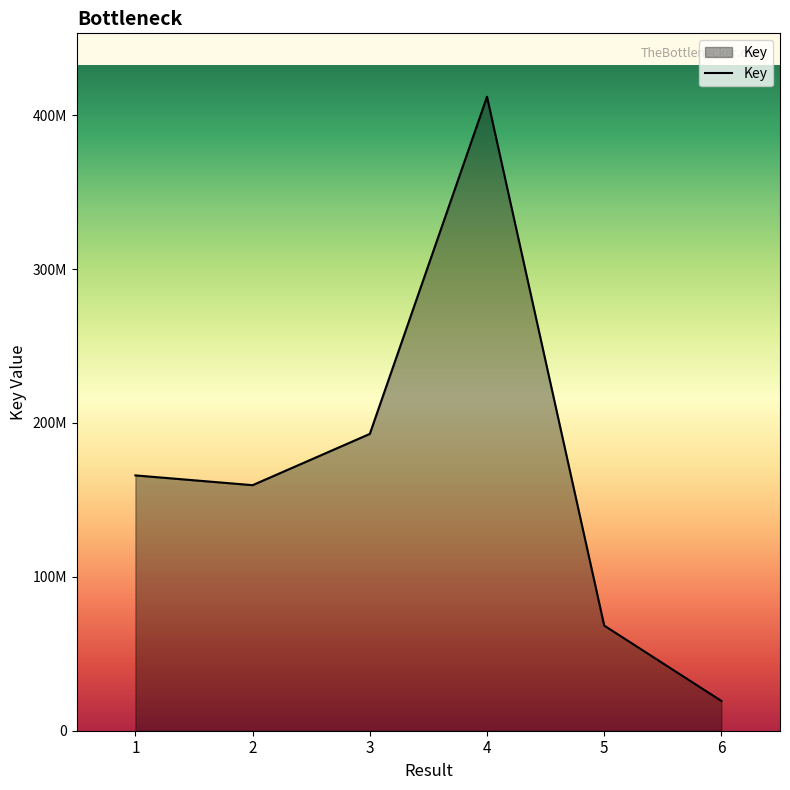

What is the ratio of the value at 1 to the value at 2?

1.0